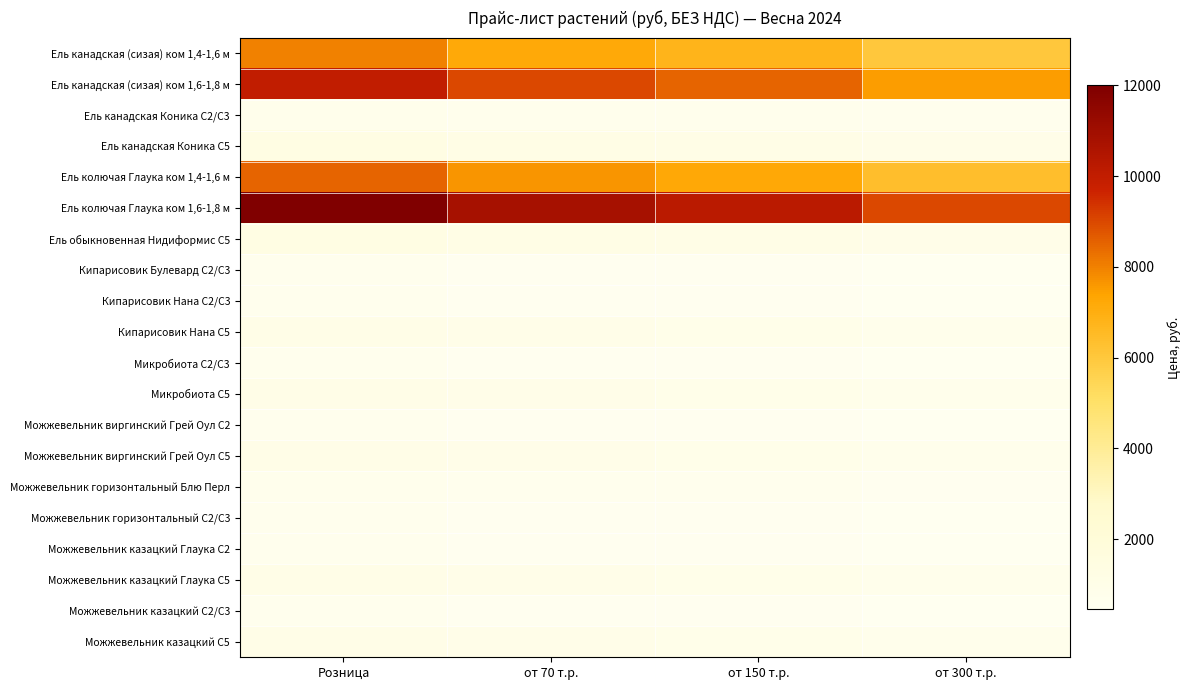

What is the total value across all series at Розница?

52200